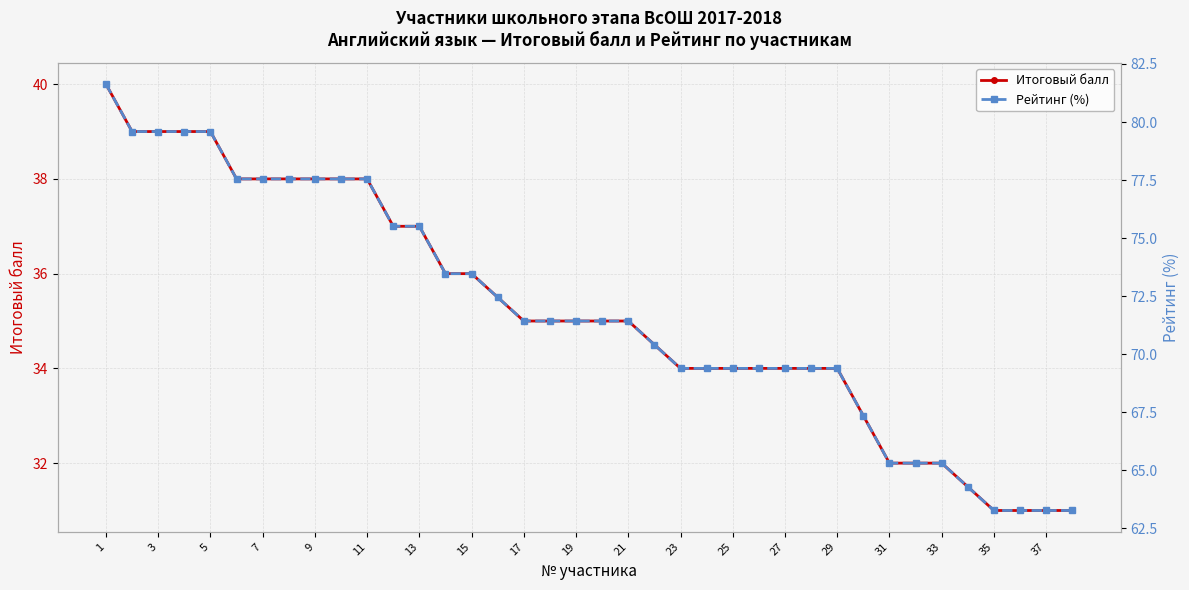

The value of Итоговый балл at 13 is 37.0. True or false?

True